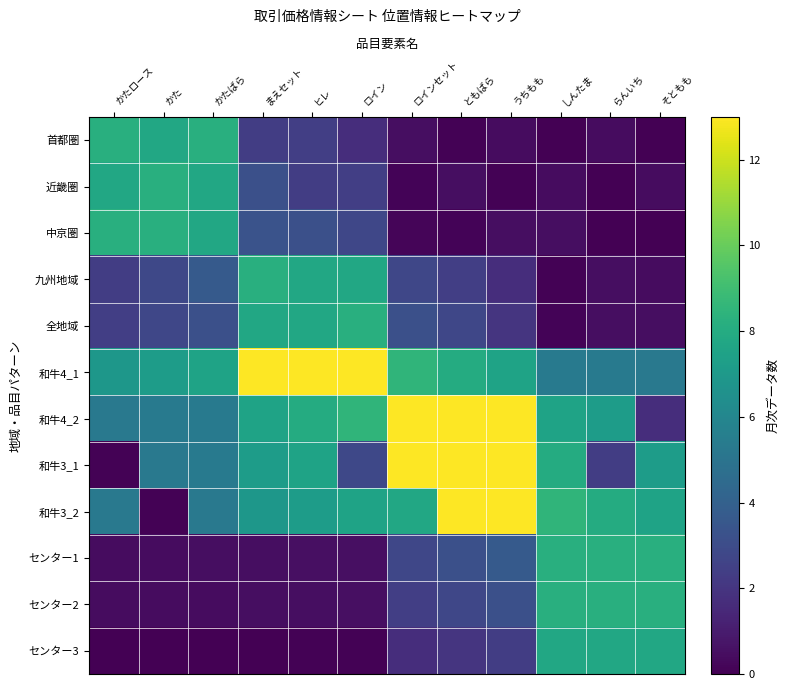

Between らんいち and かたばら, which is larger?

かたばら